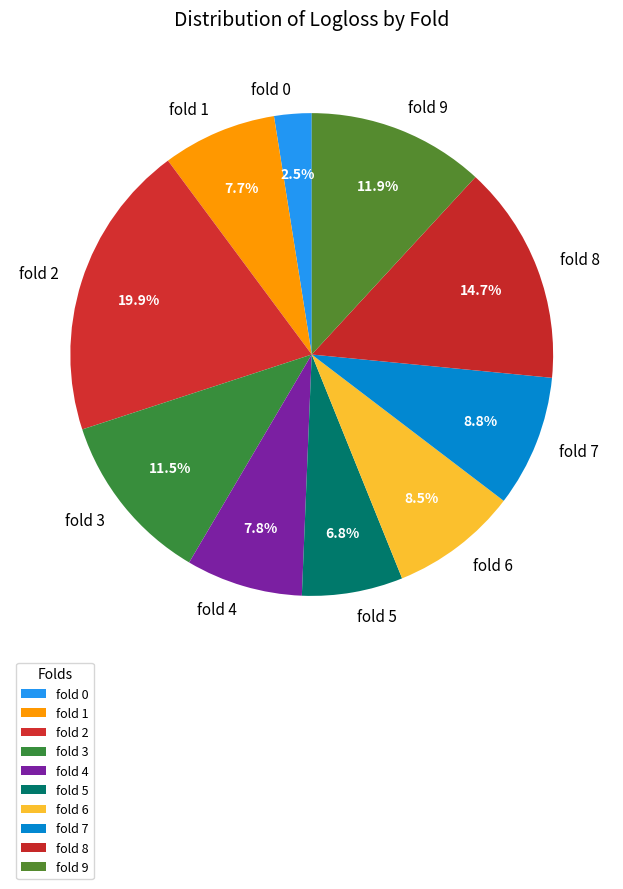

Count the number of slices in the pie.

10